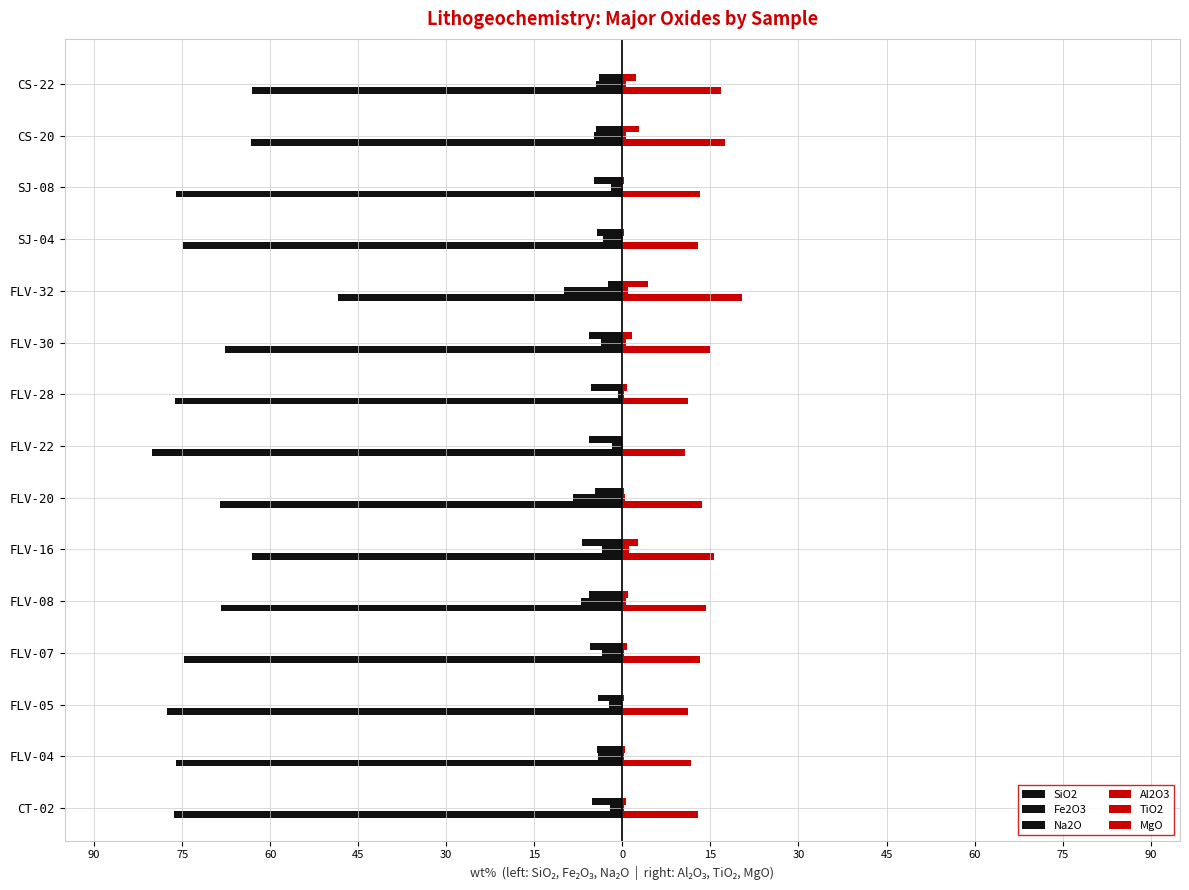

How many groups of bars are there?

15